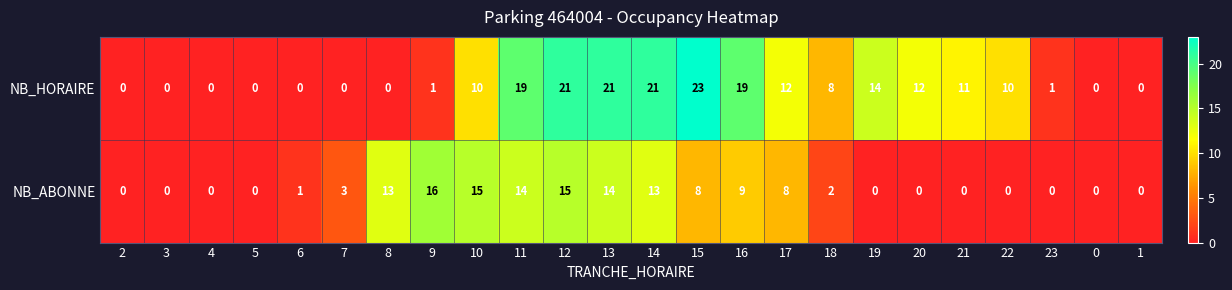

At which label does NB_HORAIRE reach its peak?

15